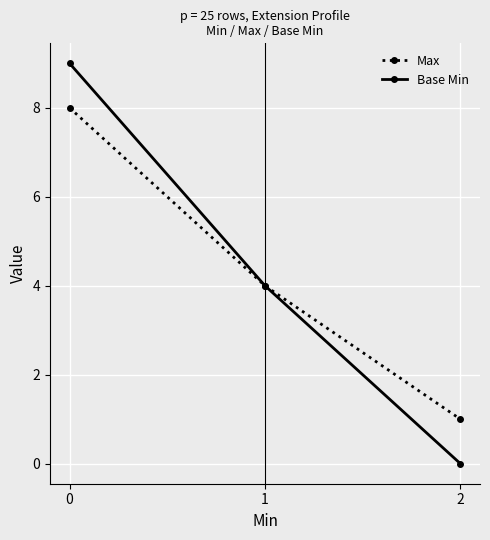

Read the Max value at 2.

1